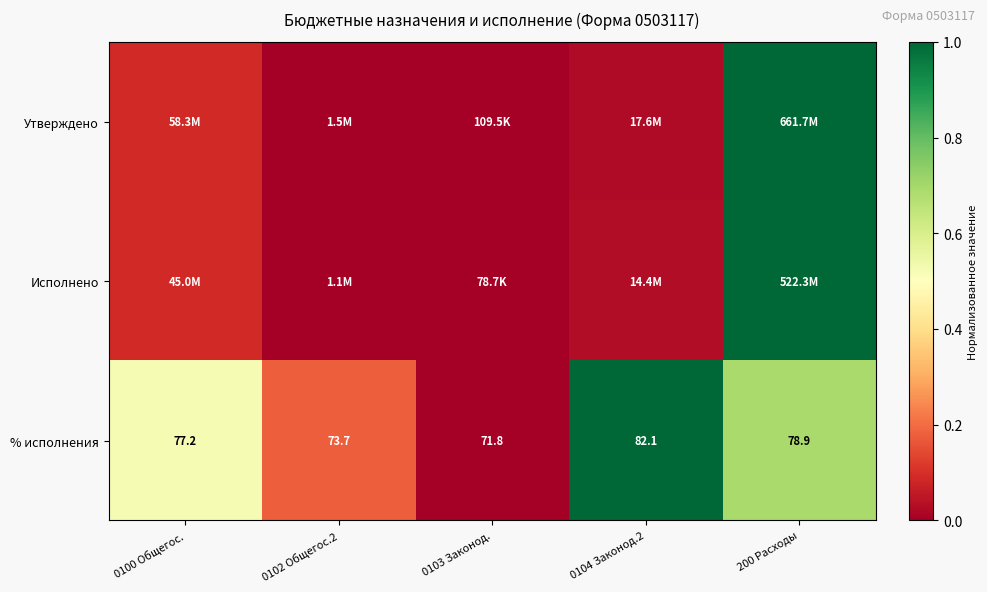

Which series has the largest range (max minus min)?

Утверждено